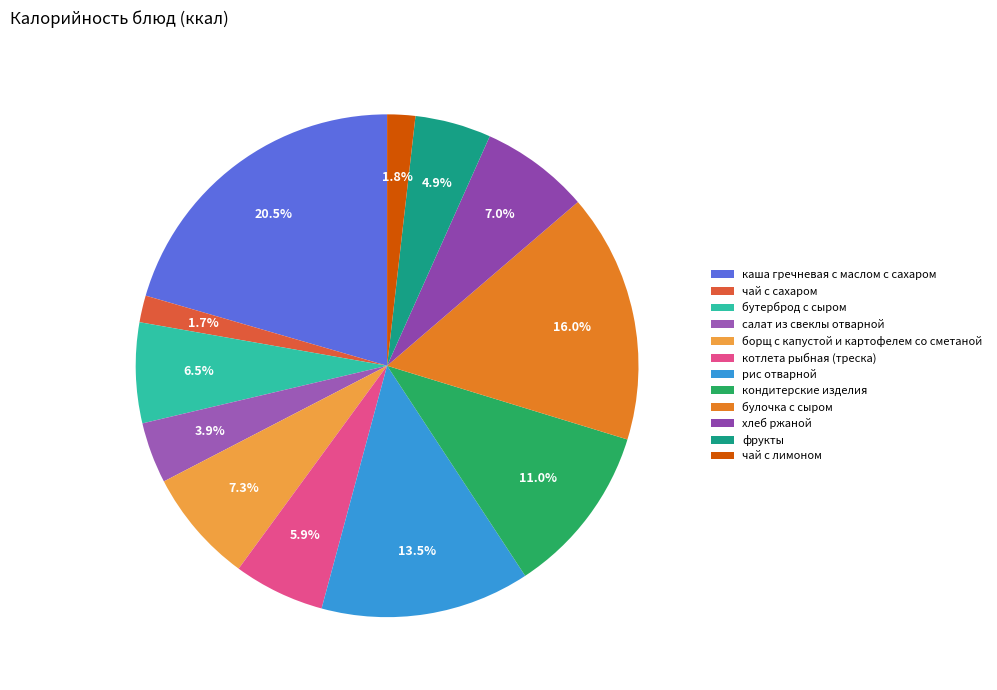

How many slices are in this pie chart?

12